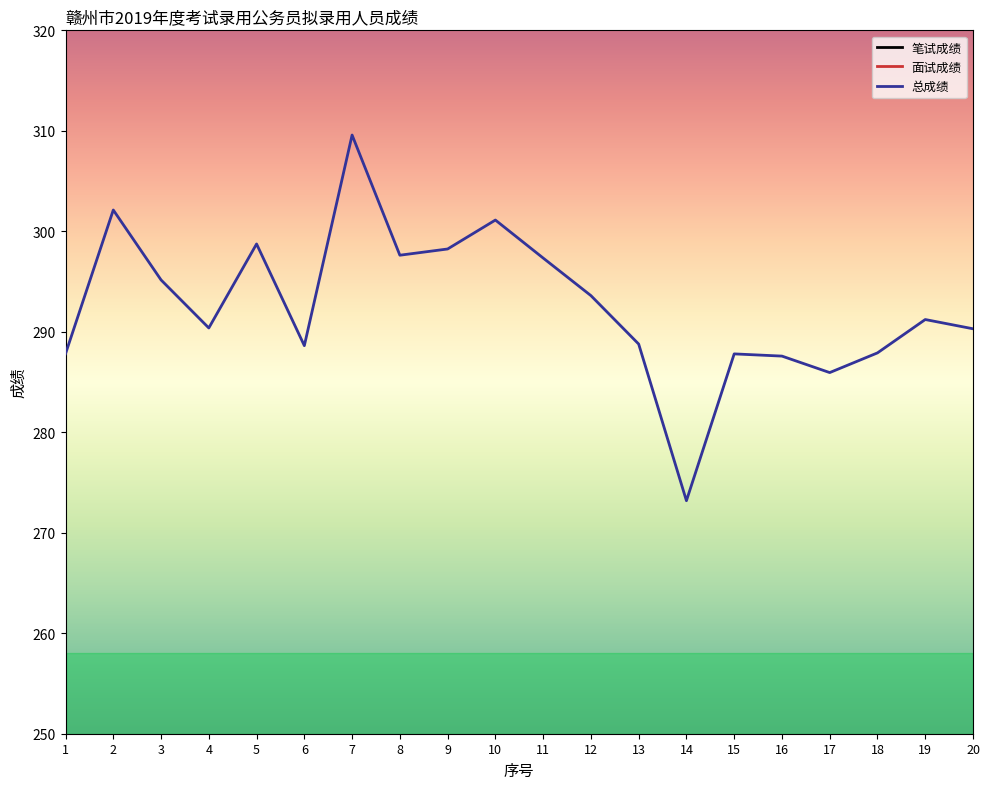

At which category is the sum across all series the highest?

7